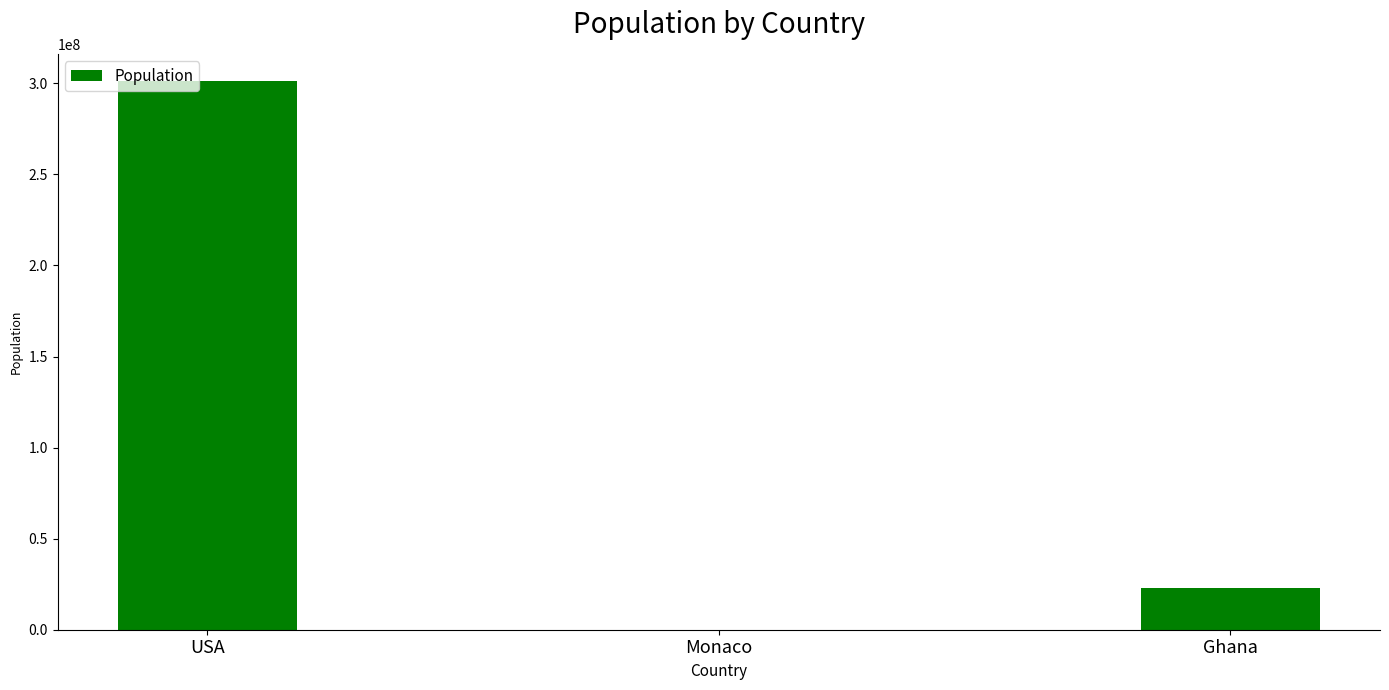

Which category has the highest value across all series?

USA